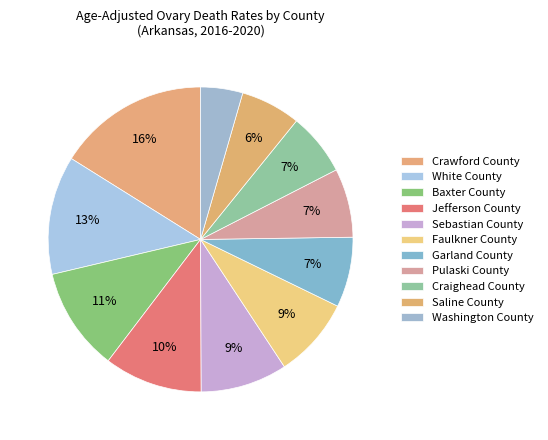

To the nearest percent, what percentage of the pie is Baxter County?

11%